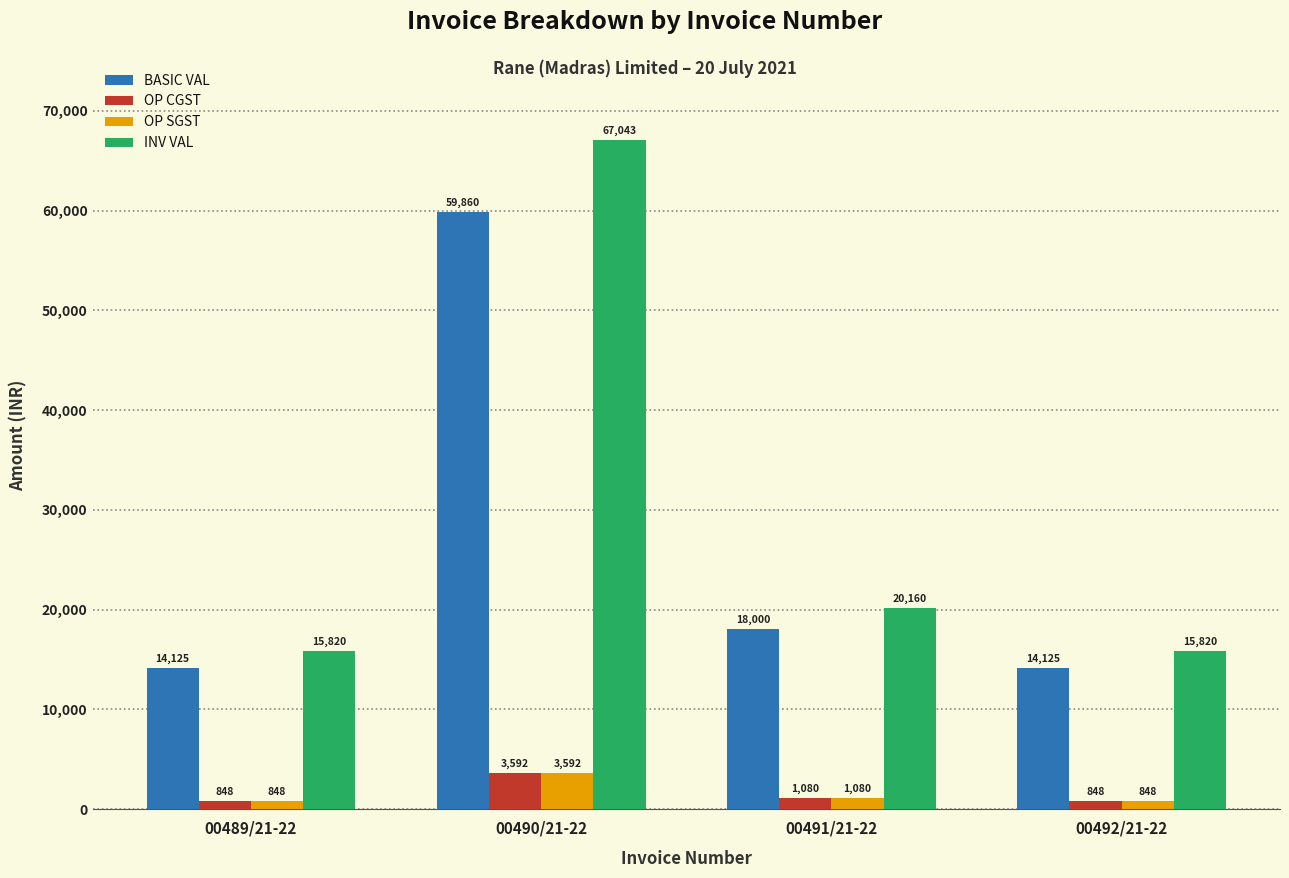

Which series has the widest spread of values?

INV VAL